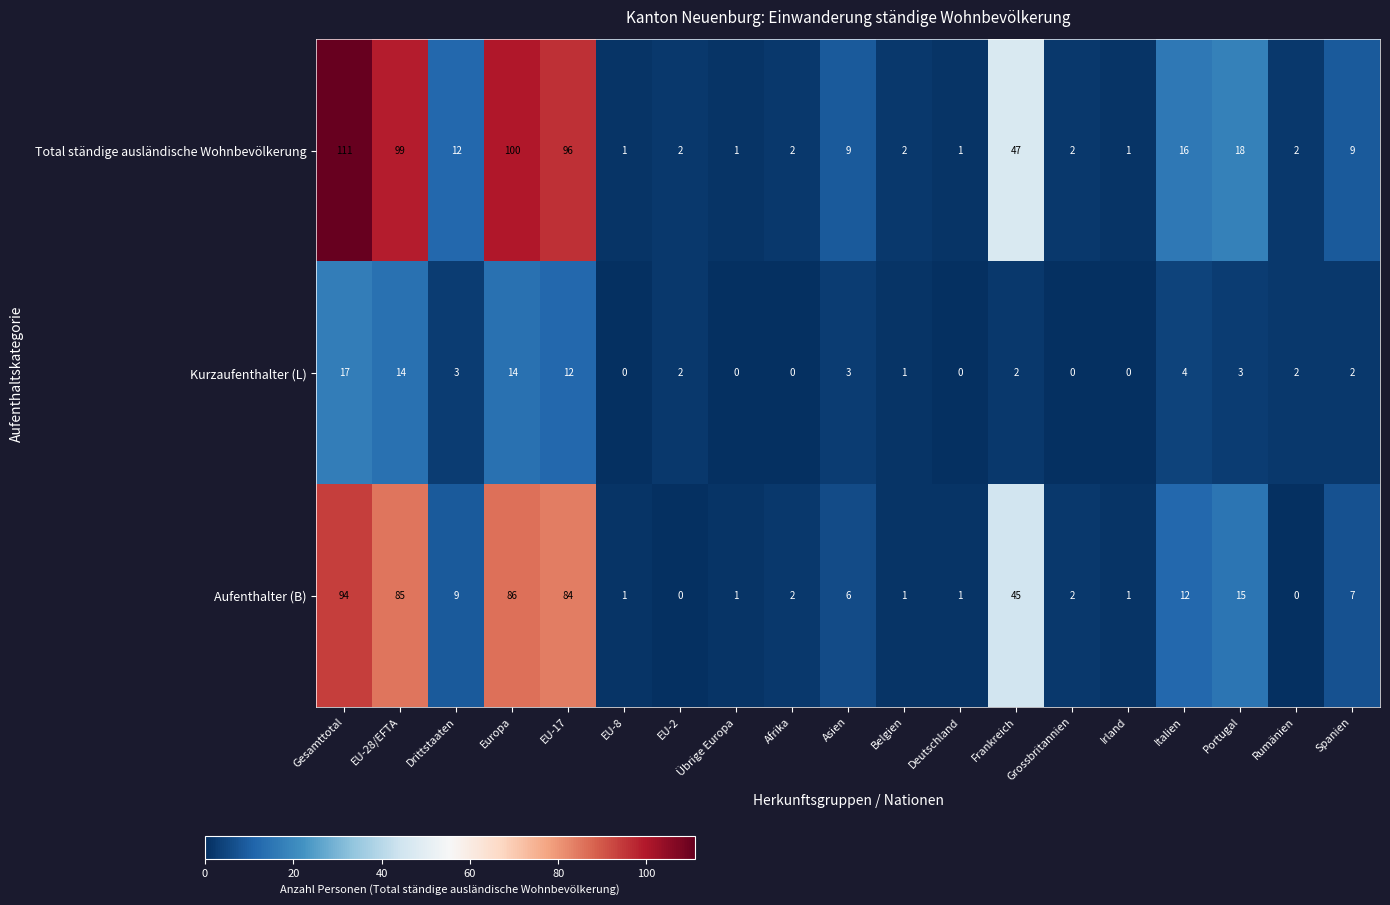

Rank the series by their average value, from lowest to highest.

Kurzaufenthalter (L), Aufenthalter (B), Total ständige ausländische Wohnbevölkerung